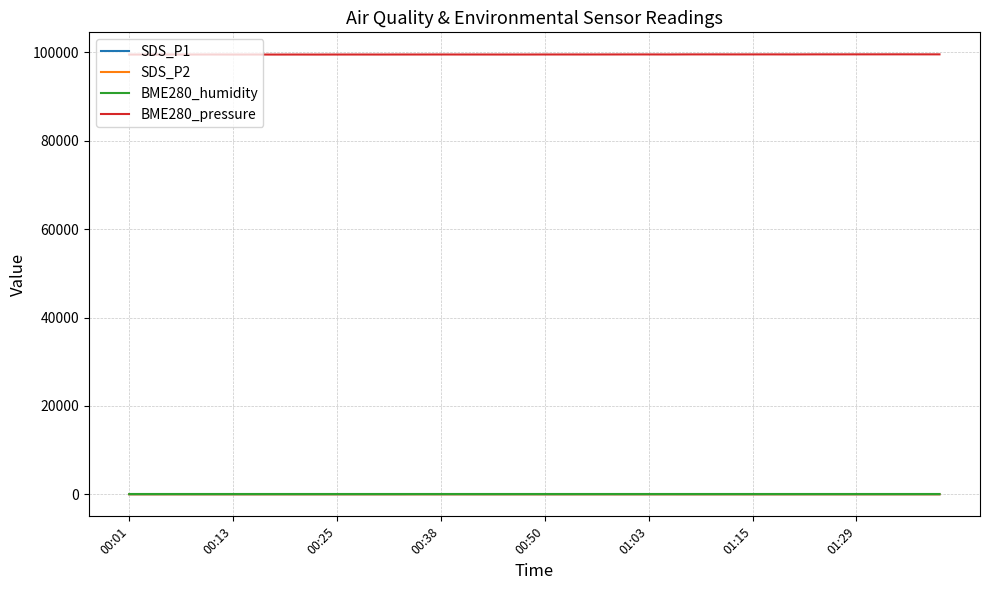

True or false: SDS_P1 and BME280_pressure cross at least once.

False